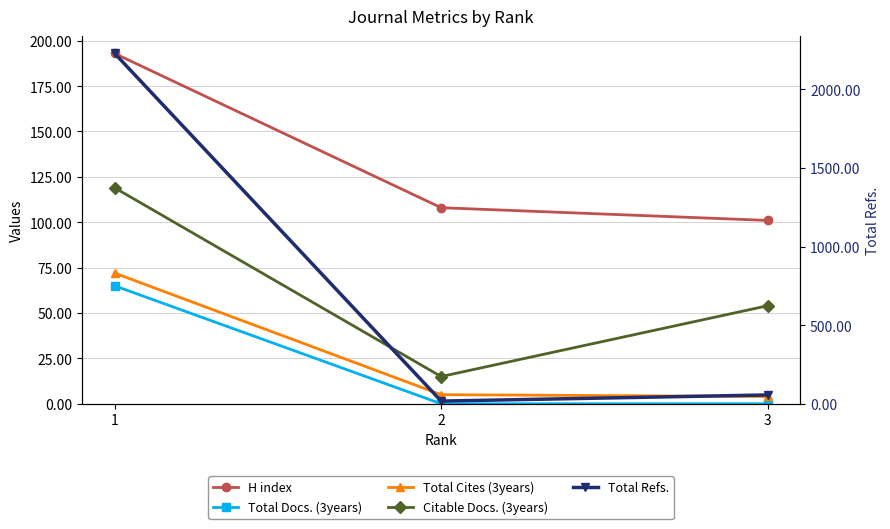

What value does the Total Refs. series have at 3, to the nearest 50?

50